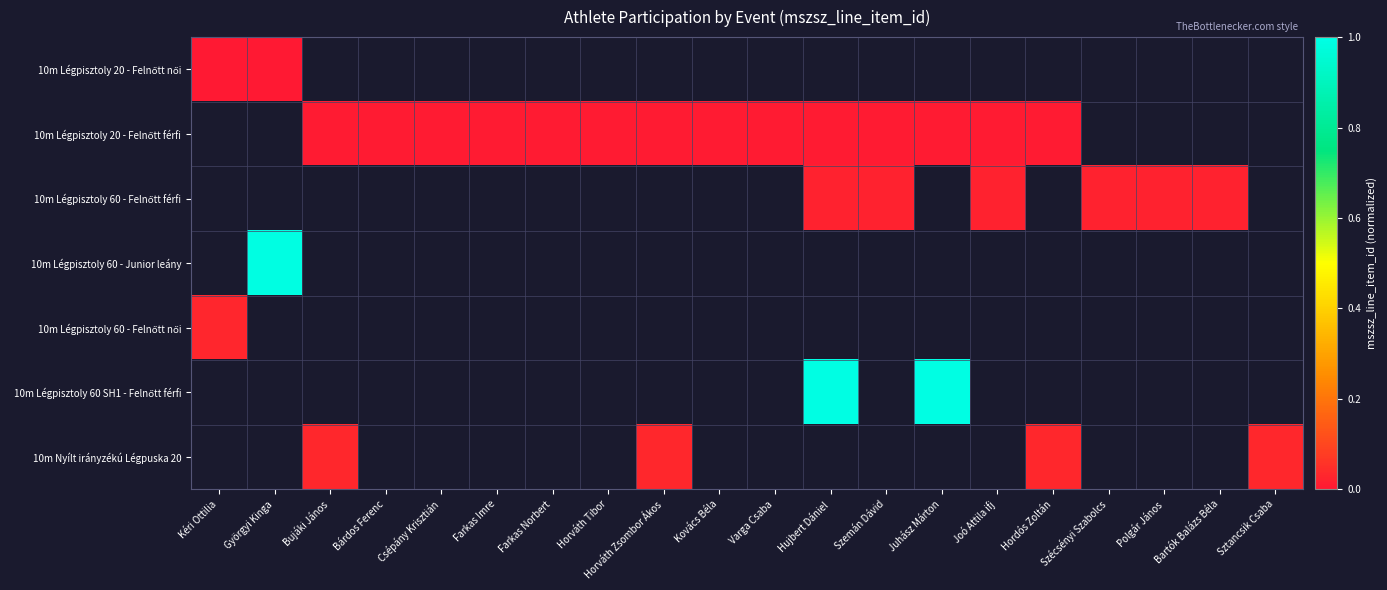

How many series are shown in this chart?

7